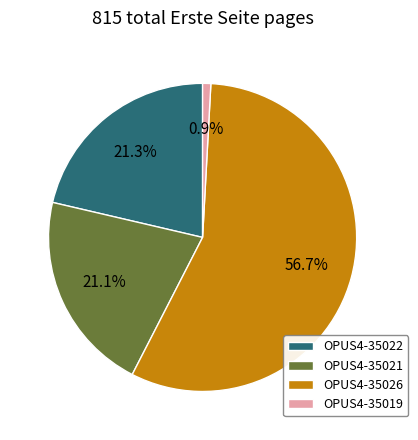

Which has a higher value, OPUS4-35022 or OPUS4-35026?

OPUS4-35026